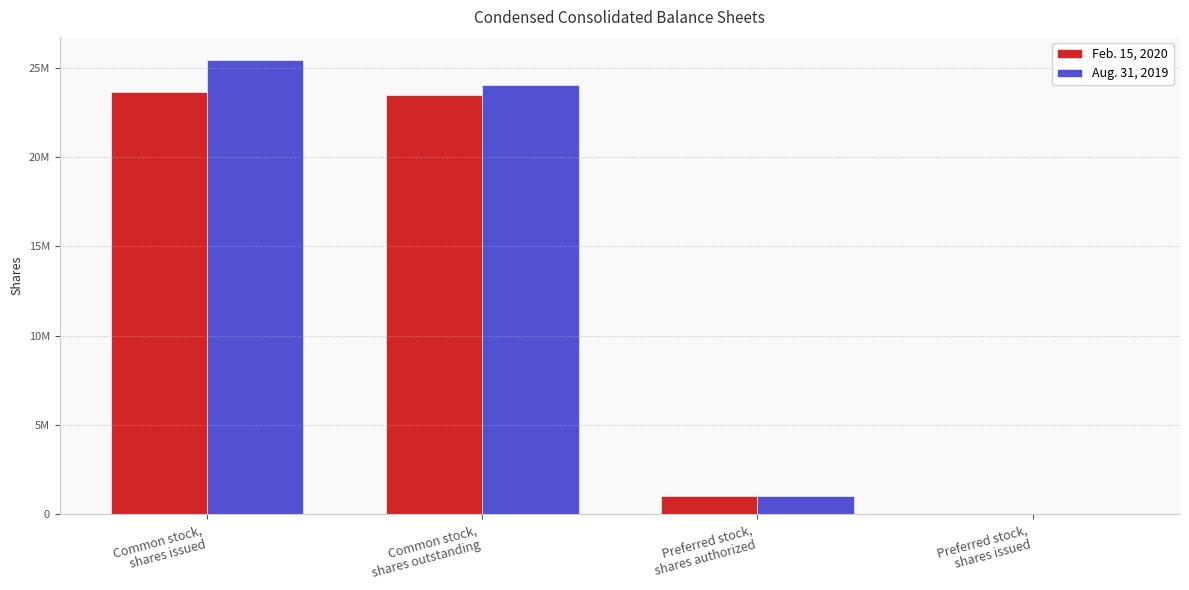

What is the total value across all series at Common stock,
shares issued?

49098000